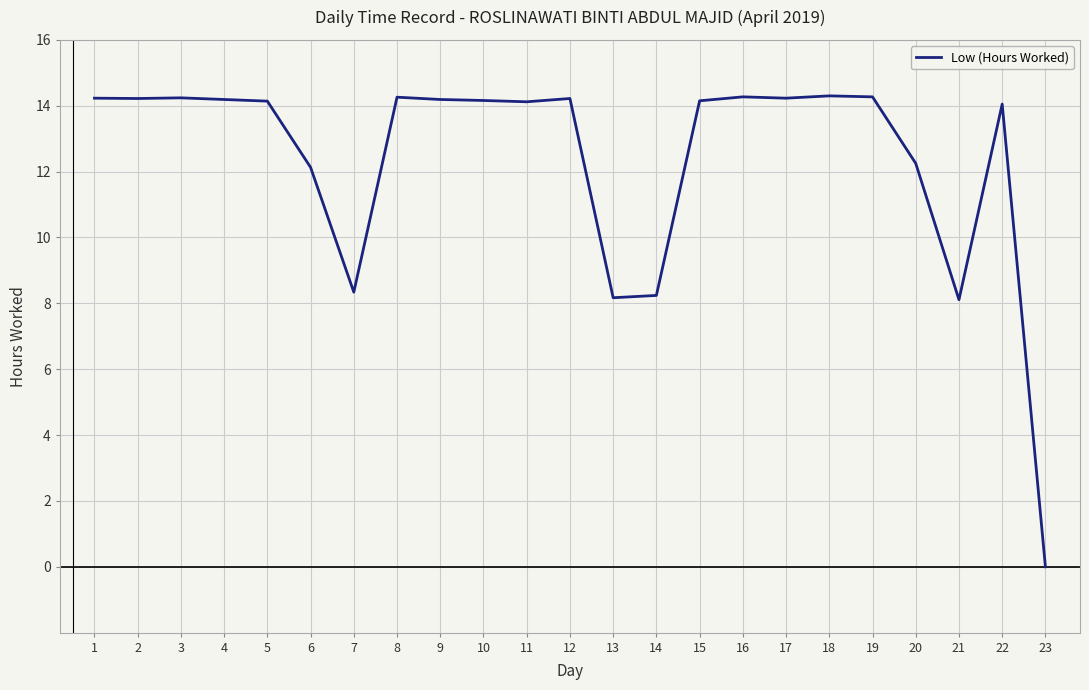

Which category has the lowest value across all series?

23